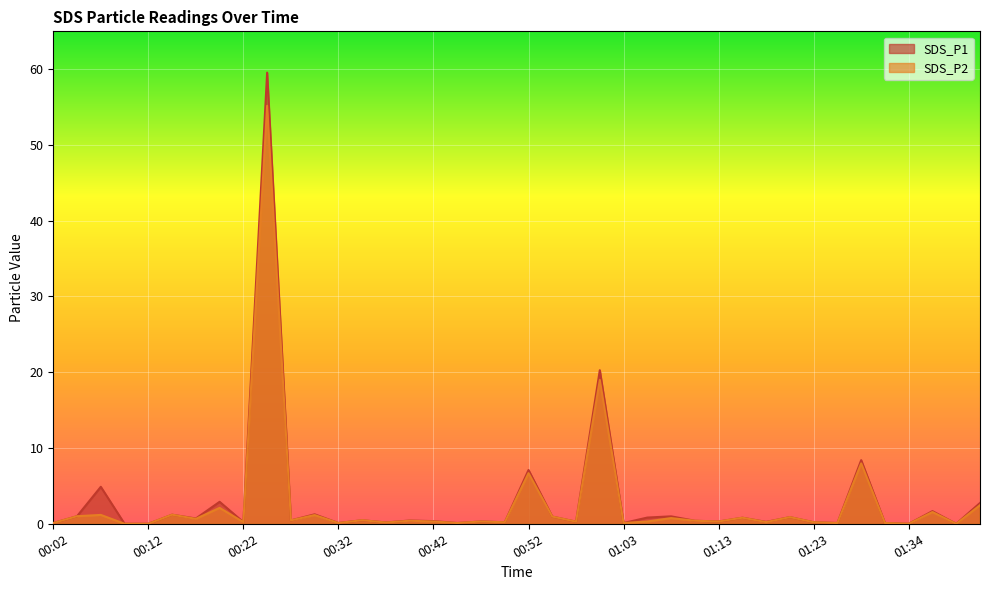

At which label is SDS_P1 closest to 29?

01:00